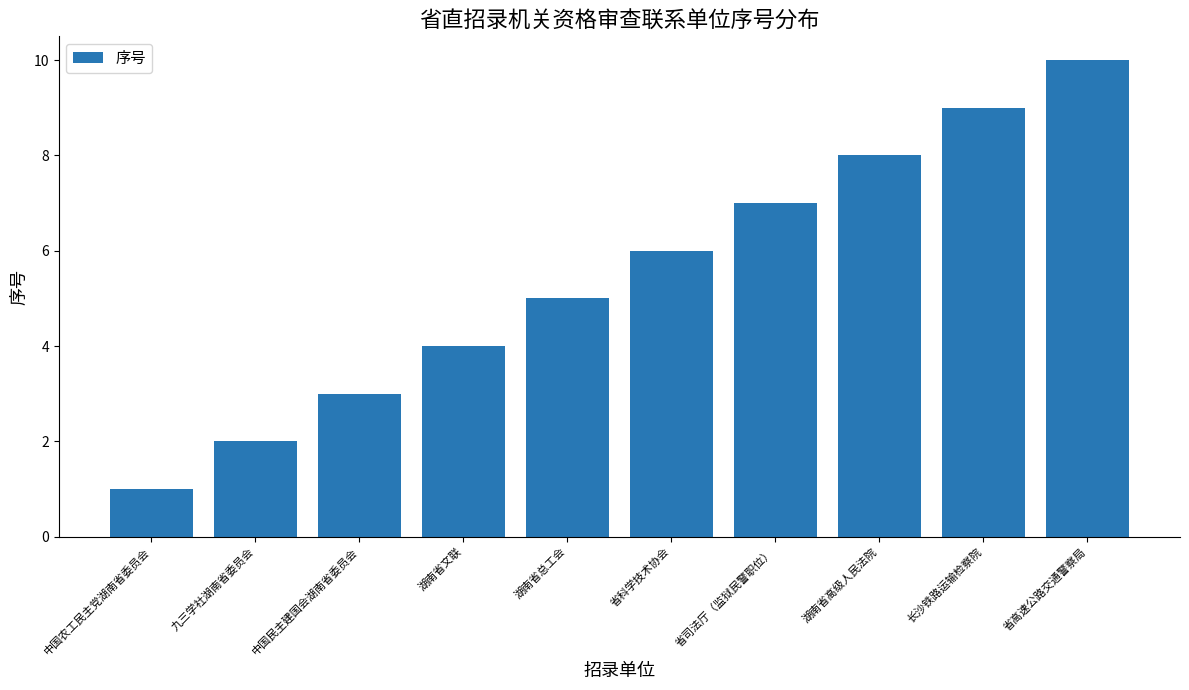

How many data points are less than 6?

5